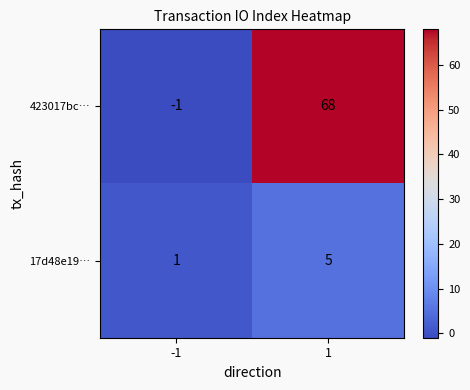

What is the average value of the 17d48e19… series?

3